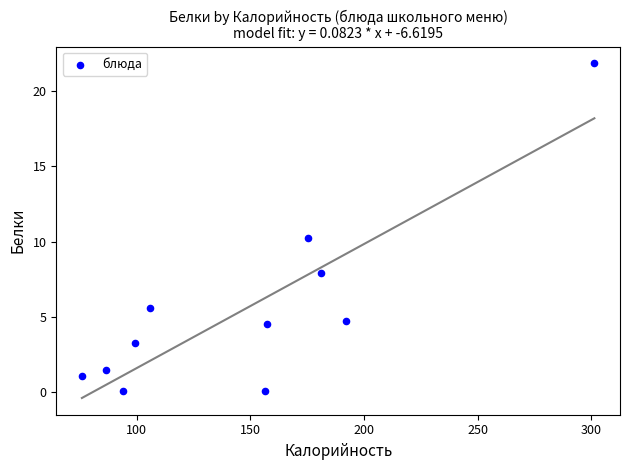

What is the range of Y values (max minus min)?

21.7